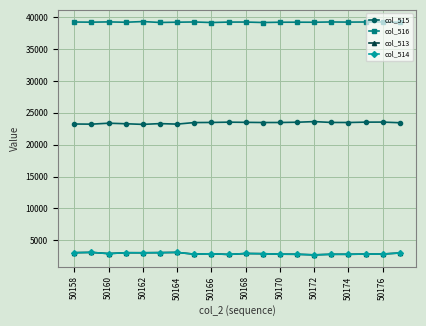

What is the greatest value displayed?

39310